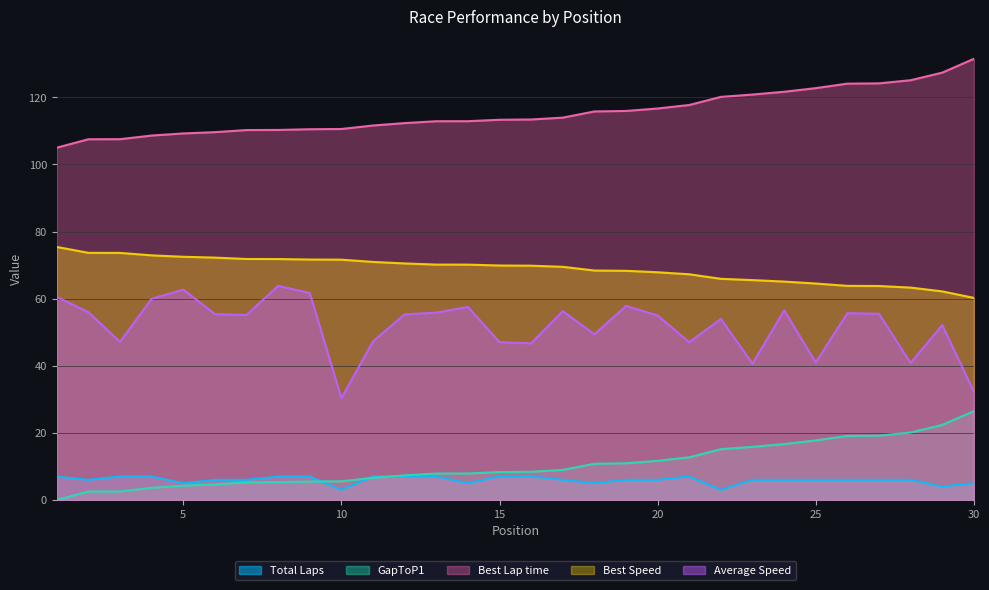

Does the chart have visible grid lines?

Yes